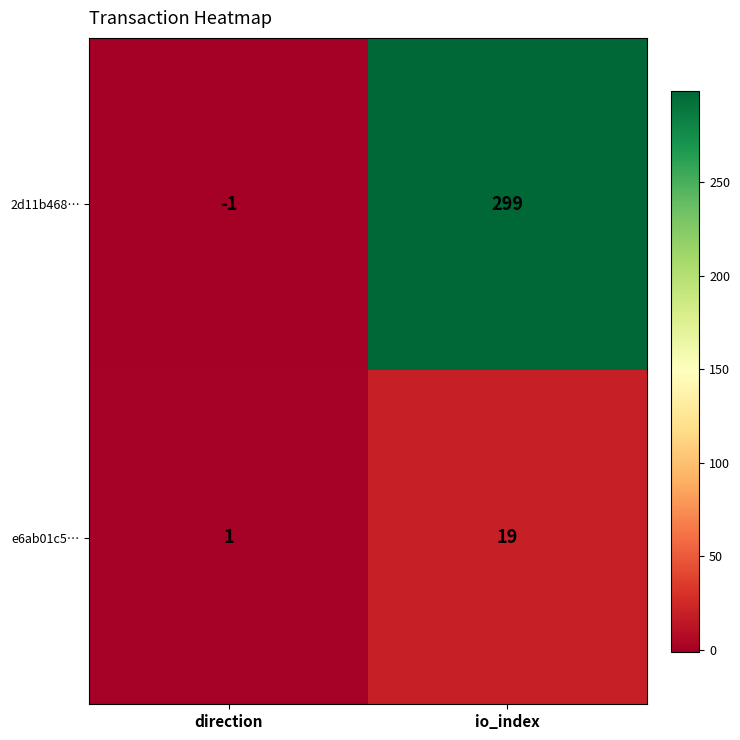

Read the 2d11b468… value at io_index, to the nearest 10.

300